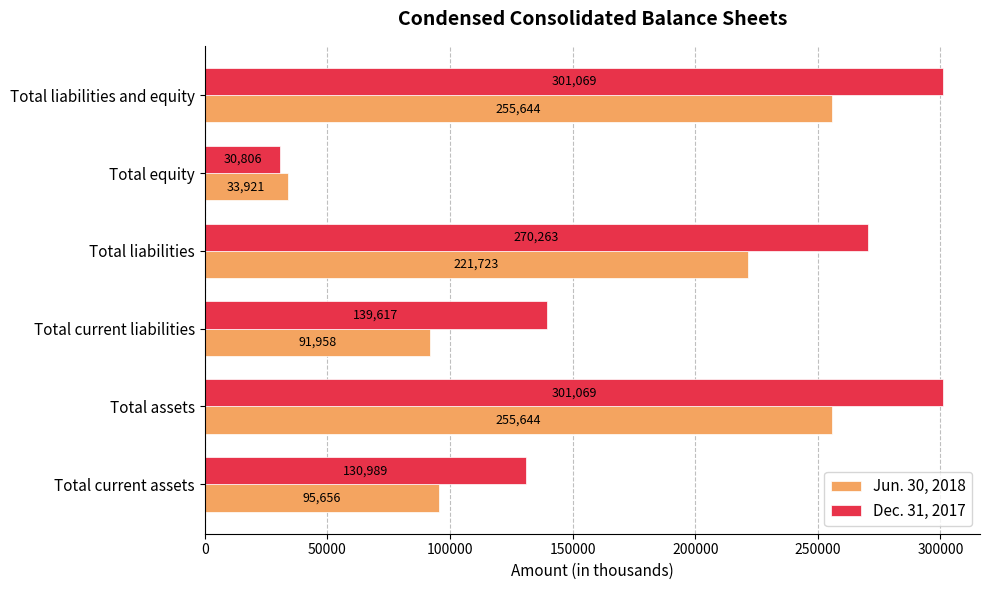

What is the difference between the maximum and minimum values in the Jun. 30, 2018 series?

221723